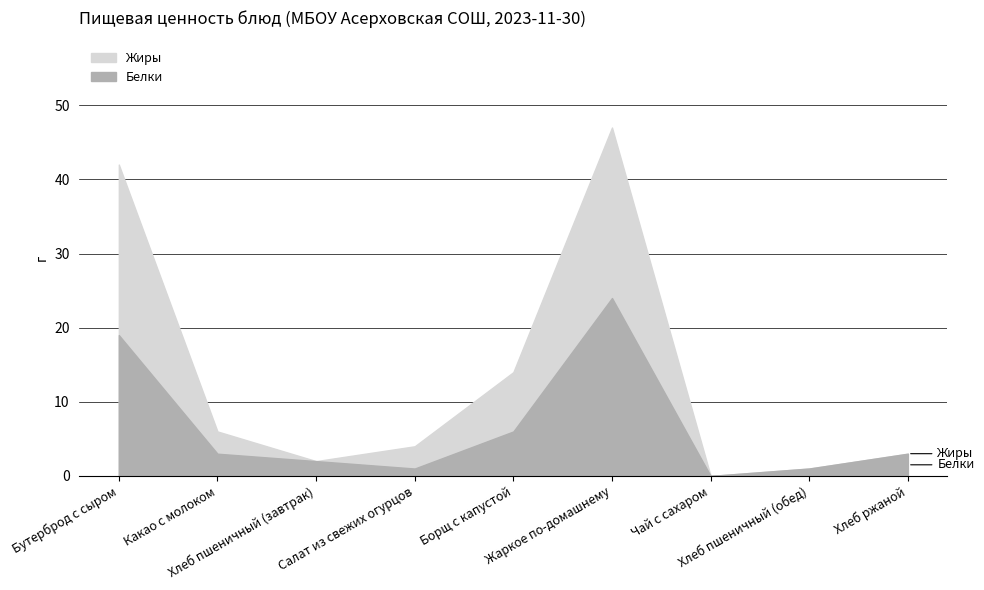

Between which two adjacent categories do Белки and Жиры first intersect?

Хлеб пшеничный (завтрак) and Салат из свежих огурцов